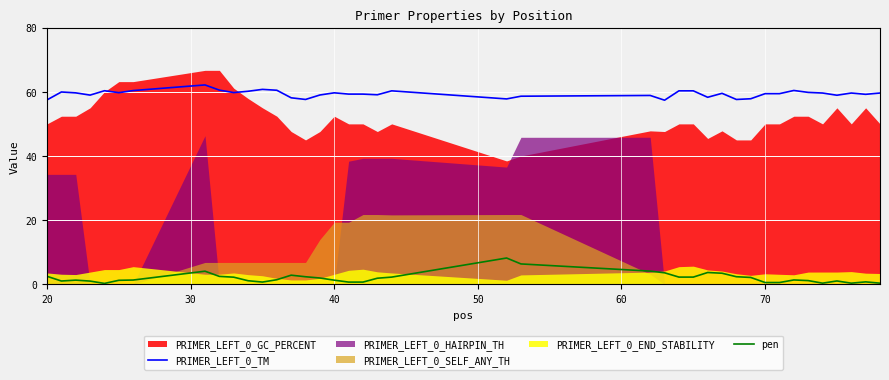

What is the sum of all PRIMER_LEFT_0_TM values?

2374.8